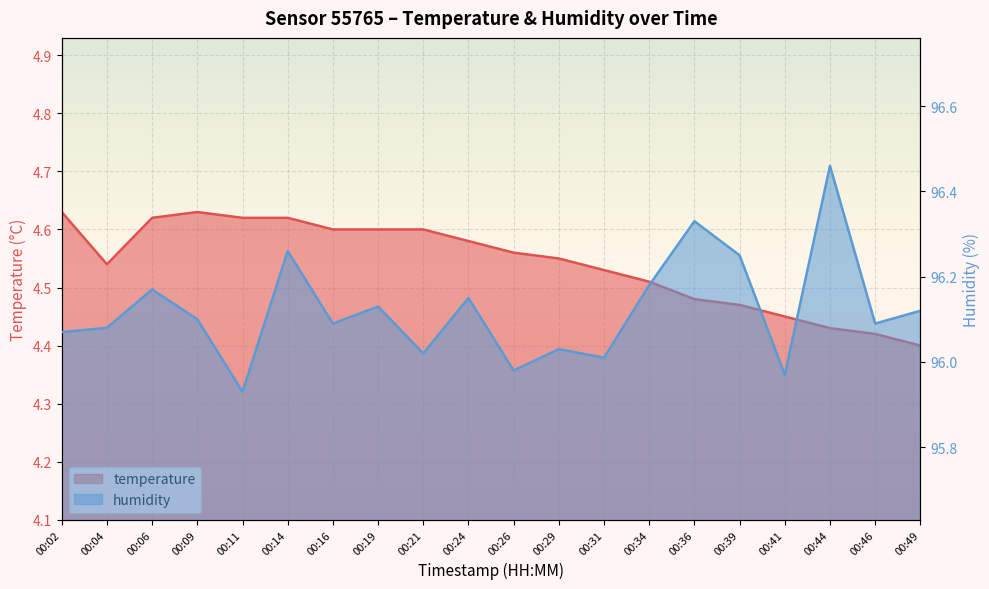

Is the value of humidity at 00:29 greater than the value of temperature at 00:14?

Yes